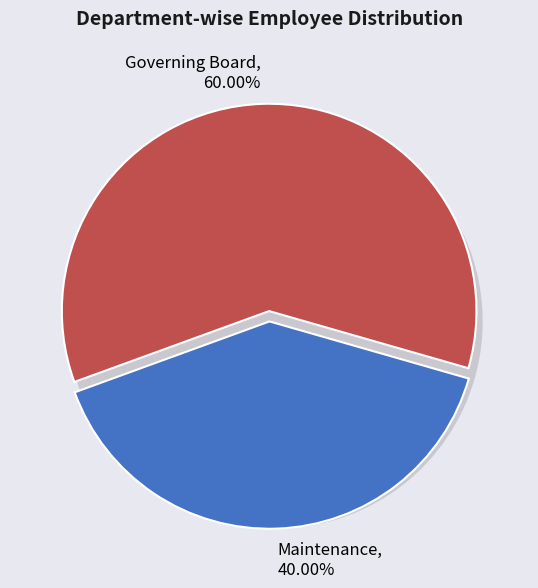

To the nearest percent, what percentage of the pie is Maintenance?

40%